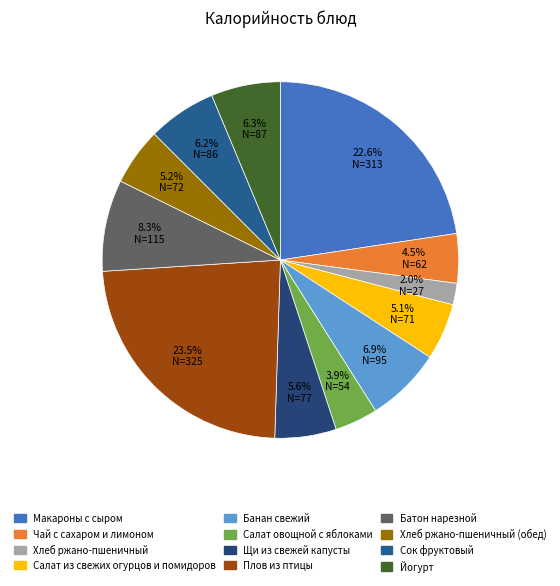

Count the number of slices in the pie.

12